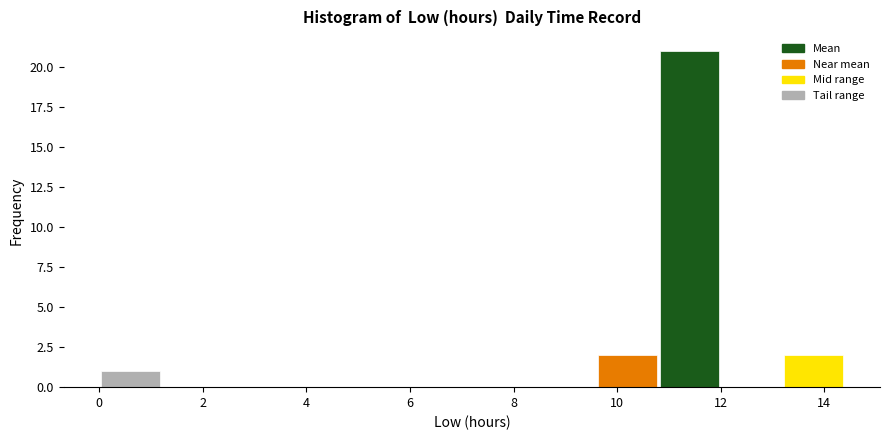

Reading left to right, transcribe this chart: for each bar, give the range it covers on the x-axis and its height. Neither the bar edges nor the heights are printed on the chart, so give them approximately, as read against the axes.

0.0 to 1.2: 1
1.2 to 2.4: 0
2.4 to 3.6: 0
3.6 to 4.8: 0
4.8 to 6.0: 0
6.0 to 7.2: 0
7.2 to 8.4: 0
8.4 to 9.6: 0
9.6 to 10.8: 2
10.8 to 12.0: 21
12.0 to 13.2: 0
13.2 to 14.4: 2